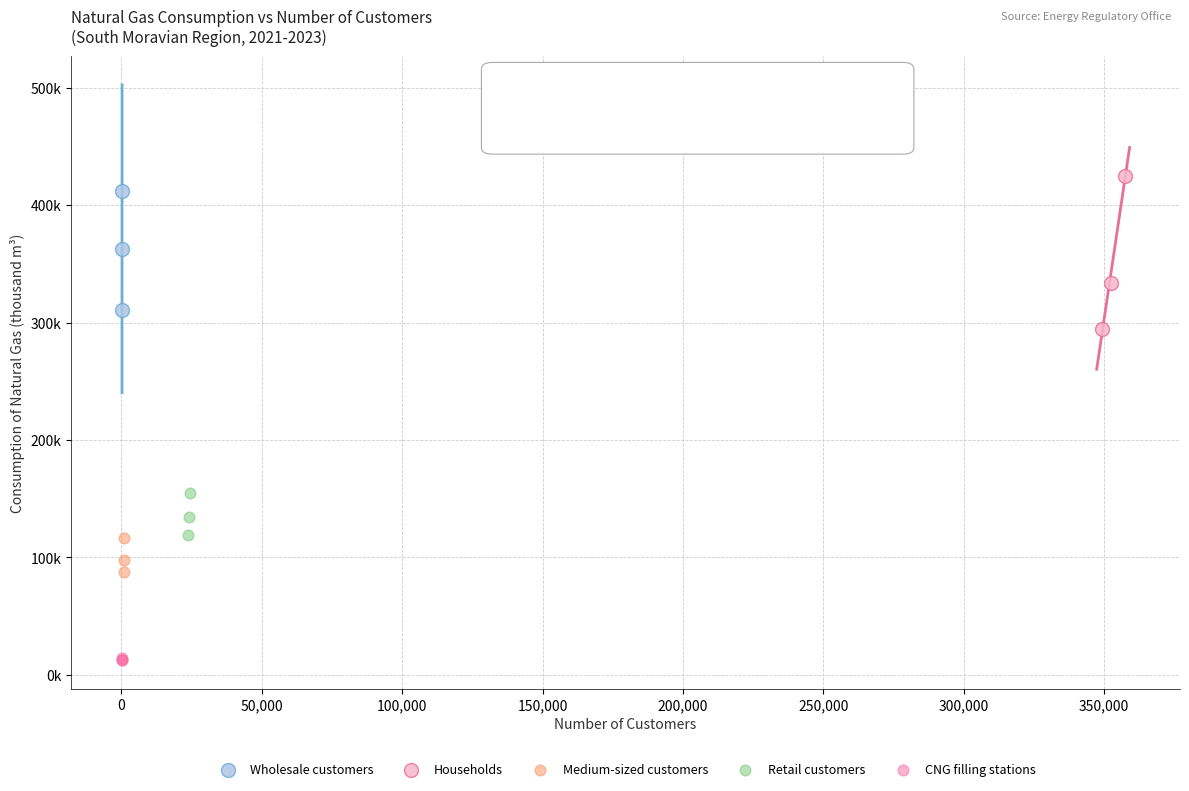

What are all the series names shown in the legend?

Wholesale customers, Households, Medium-sized customers, Retail customers, CNG filling stations